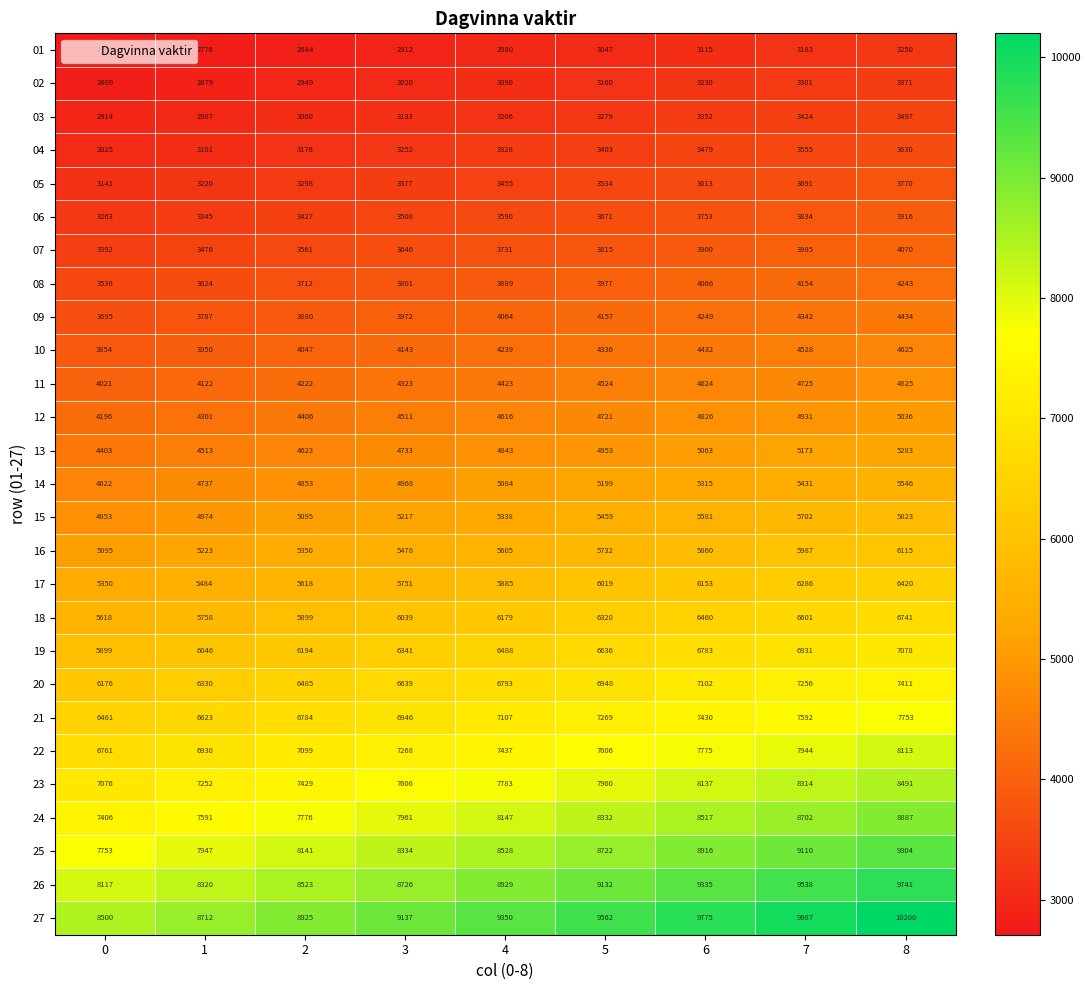

The 15 series shows 5581 at 6. True or false?

True